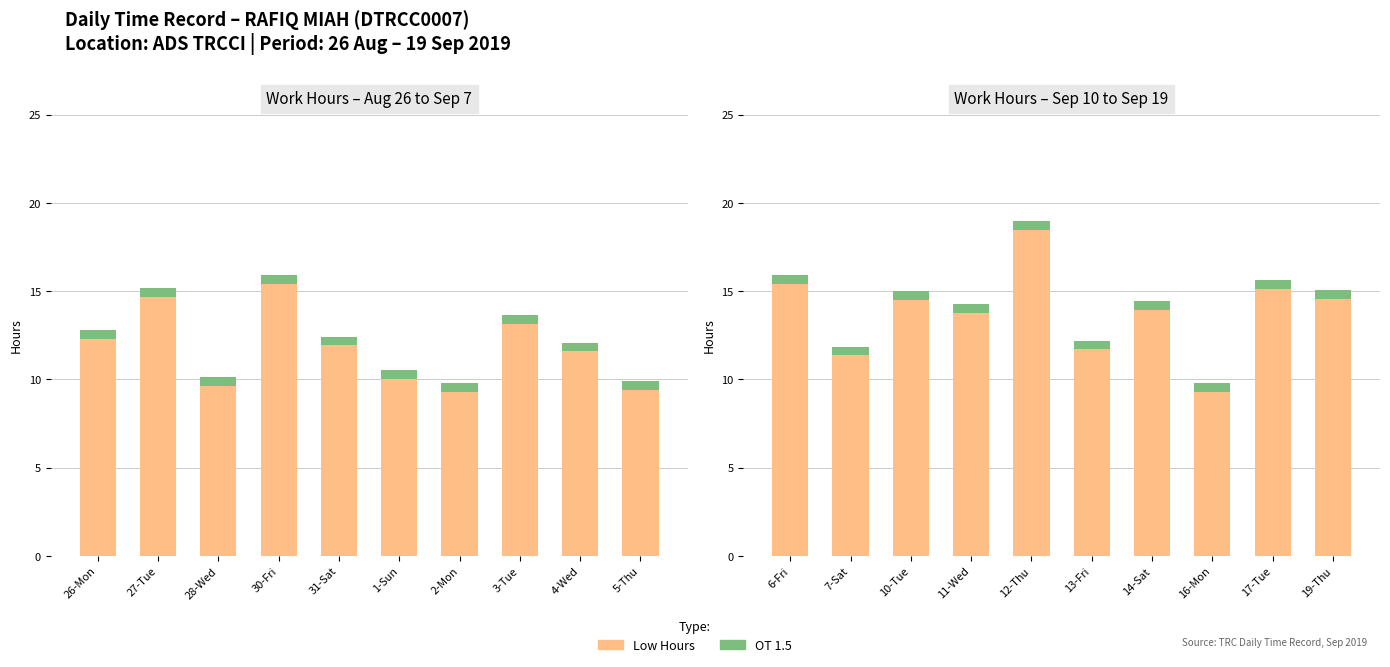

What is the label of the 9th bar from the left?

17-Tue